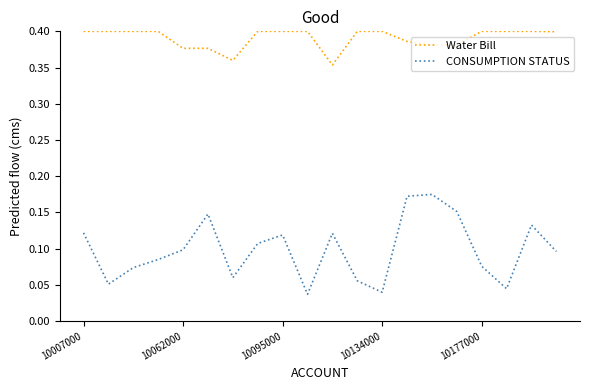

What is the sum of all Water Bill values?

7.8